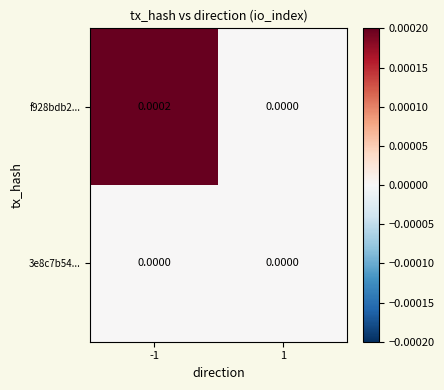

Rank the series by their average value, from lowest to highest.

3e8c7b54..., f928bdb2...